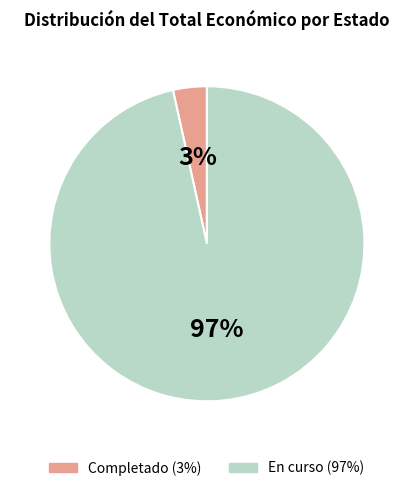

To the nearest percent, what is the average slice percentage?

50%